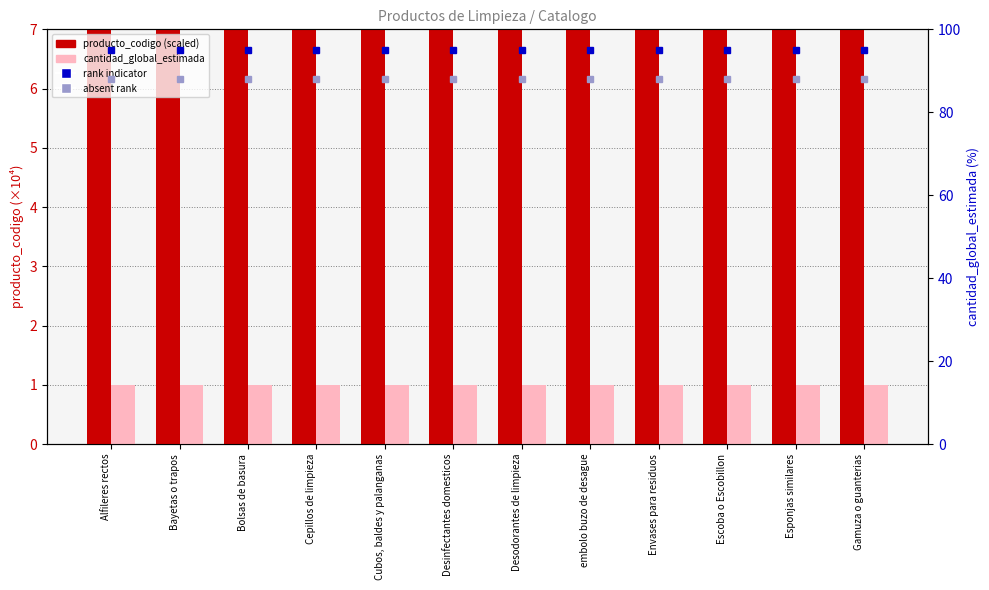

How many bars are there in total?

24